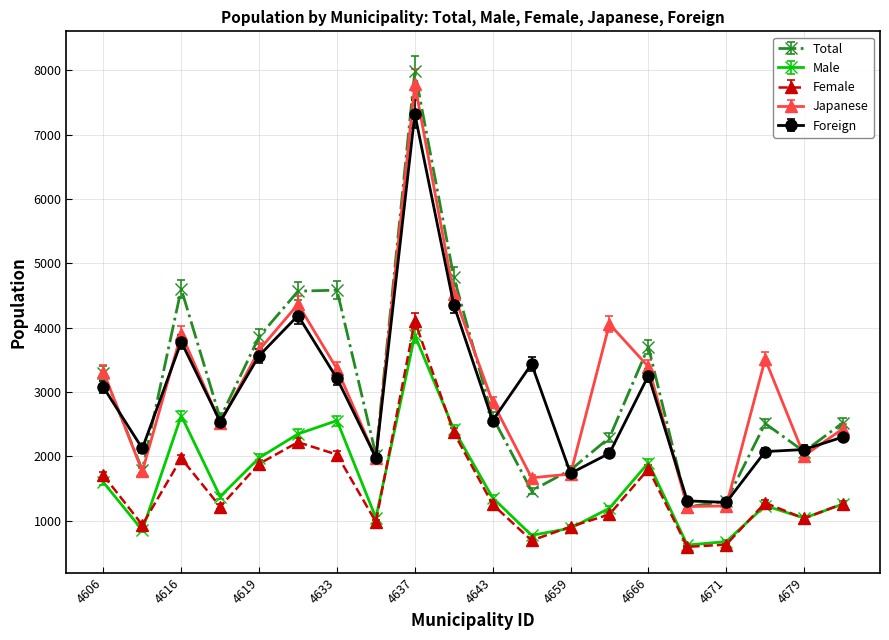

Is this an area chart (filled region under the line)?

No